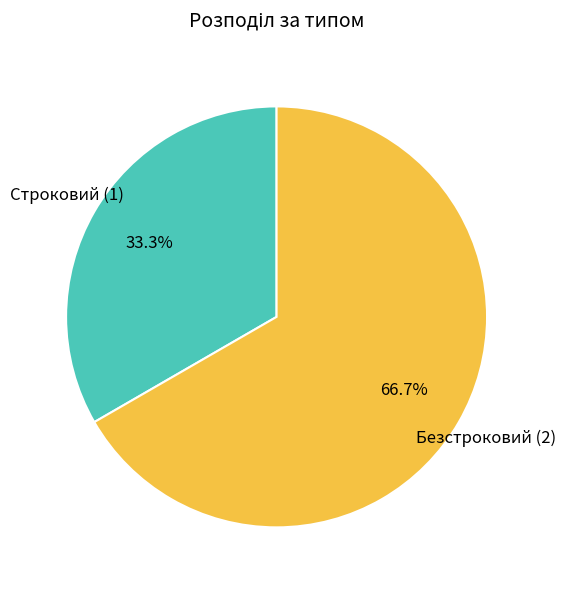

Is there any slice that represents more than half of the pie?

Yes